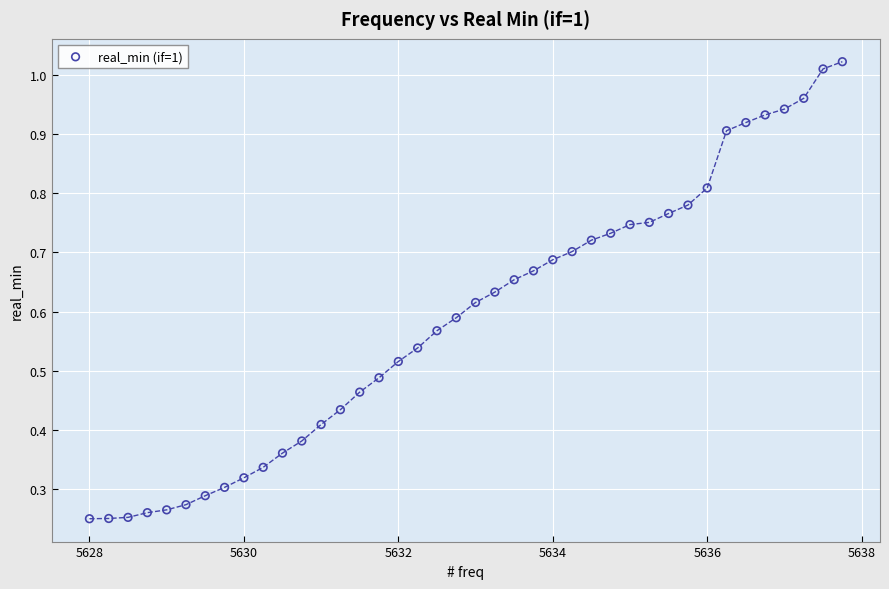

What is the range of X values (max minus min)?

9.8